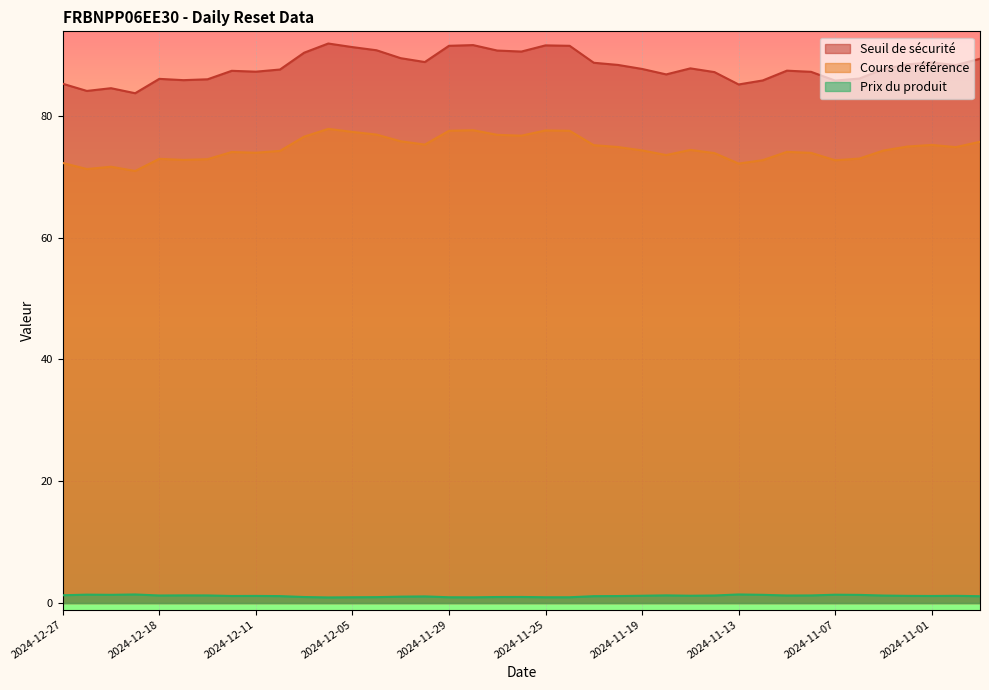

True or false: Prix du produit and Cours de référence intersect in this chart.

False